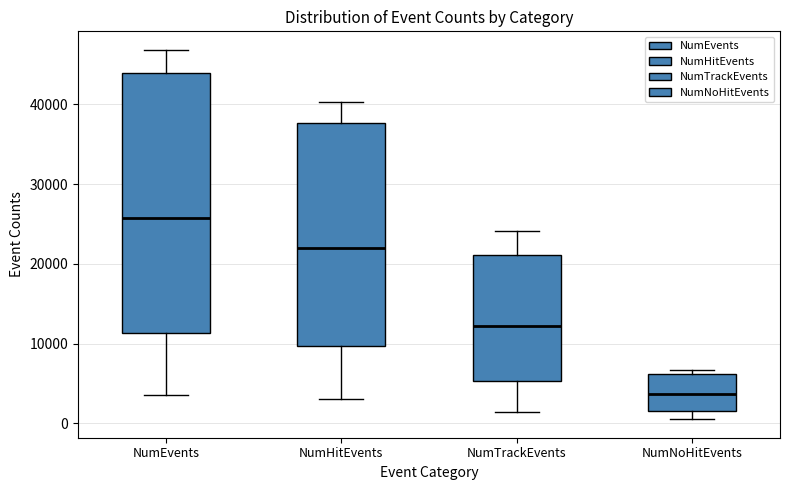

Reading left to right, transcribe this box plot: for each box, give where its median line is, the range the box spans, and where its two whiskers end, as read against the y-axis. The values are not printed on the chart, so give them approximately, as read against the axis.

NumEvents: median 26000, box 11000 to 44000, whiskers 4000 to 47000
NumHitEvents: median 22000, box 10000 to 38000, whiskers 3000 to 40000
NumTrackEvents: median 12000, box 5000 to 21000, whiskers 1000 to 24000
NumNoHitEvents: median 4000, box 2000 to 6000, whiskers 1000 to 7000